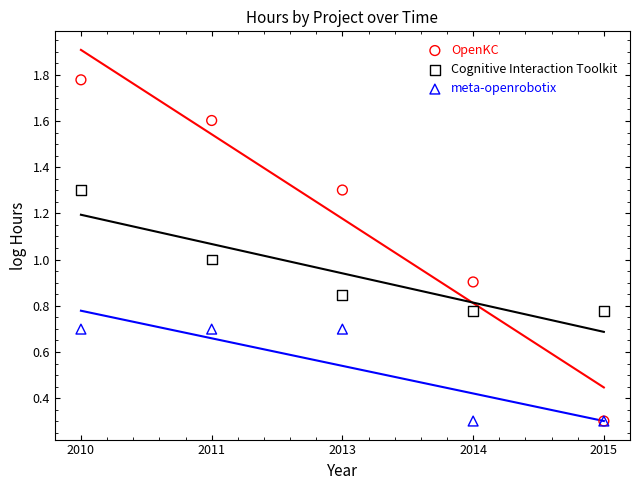

Which series has the largest Y range (max minus min)?

OpenKC